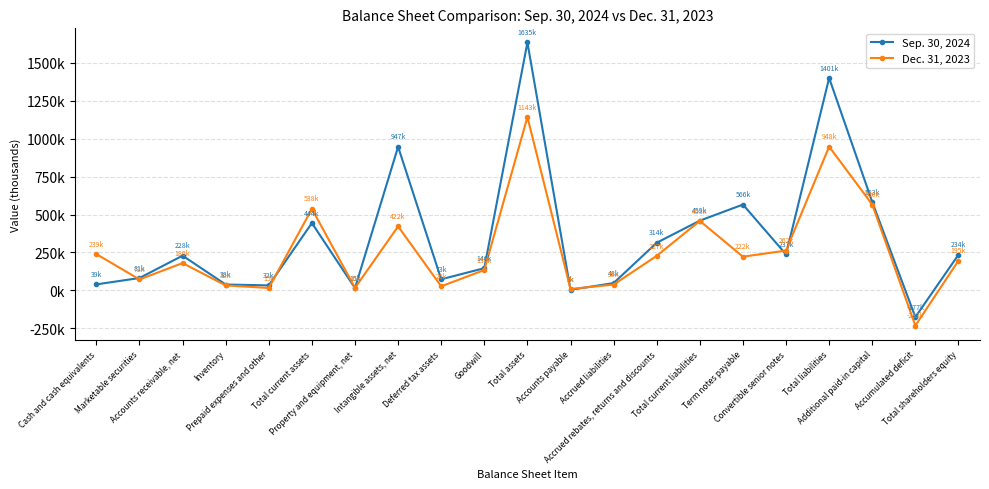

What is the highest value of the Sep. 30, 2024 series?

1635154